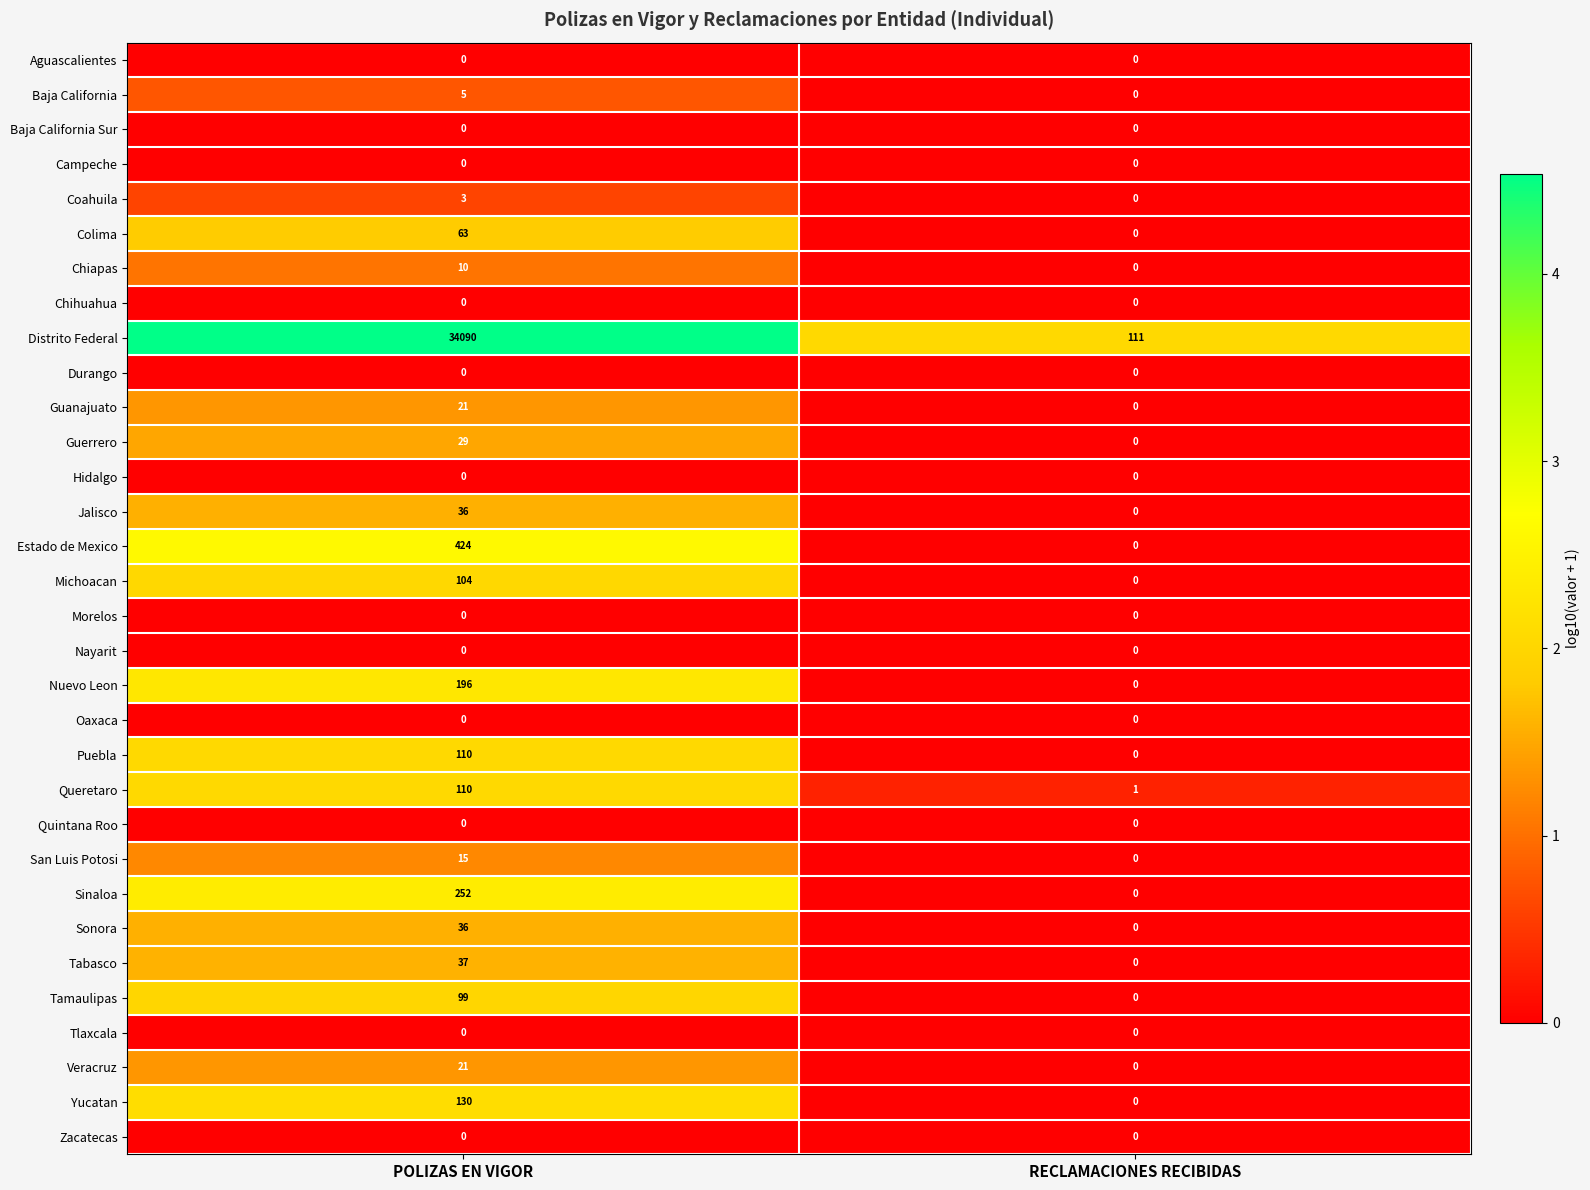

What is the total value across all series at POLIZAS EN VIGOR?

35791